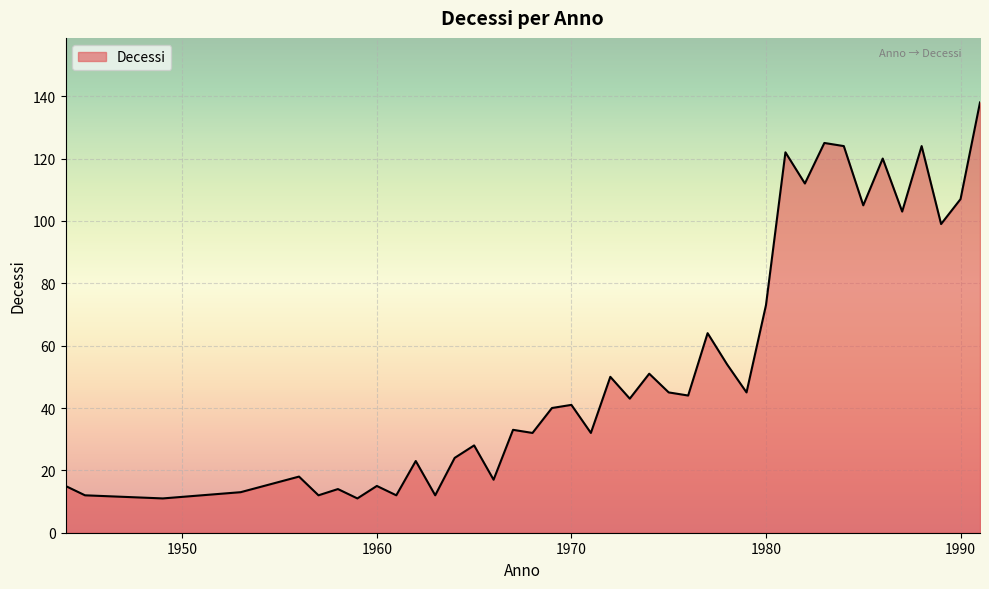

What is the sum of all values?

2163